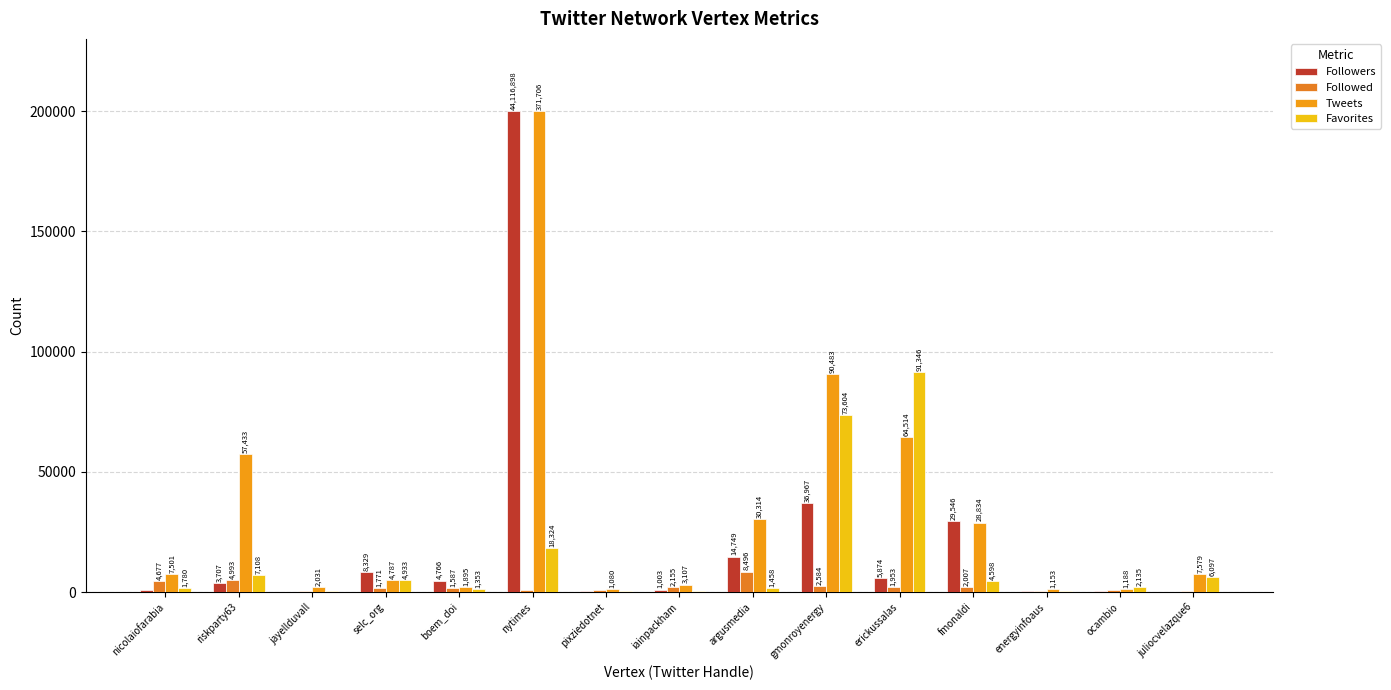

Count the number of data series in this chart.

4